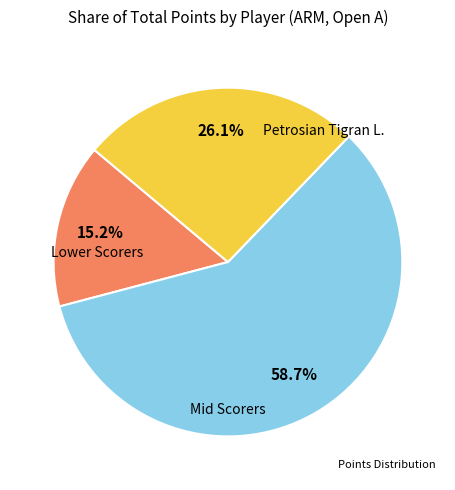

Is there any slice that represents more than half of the pie?

Yes